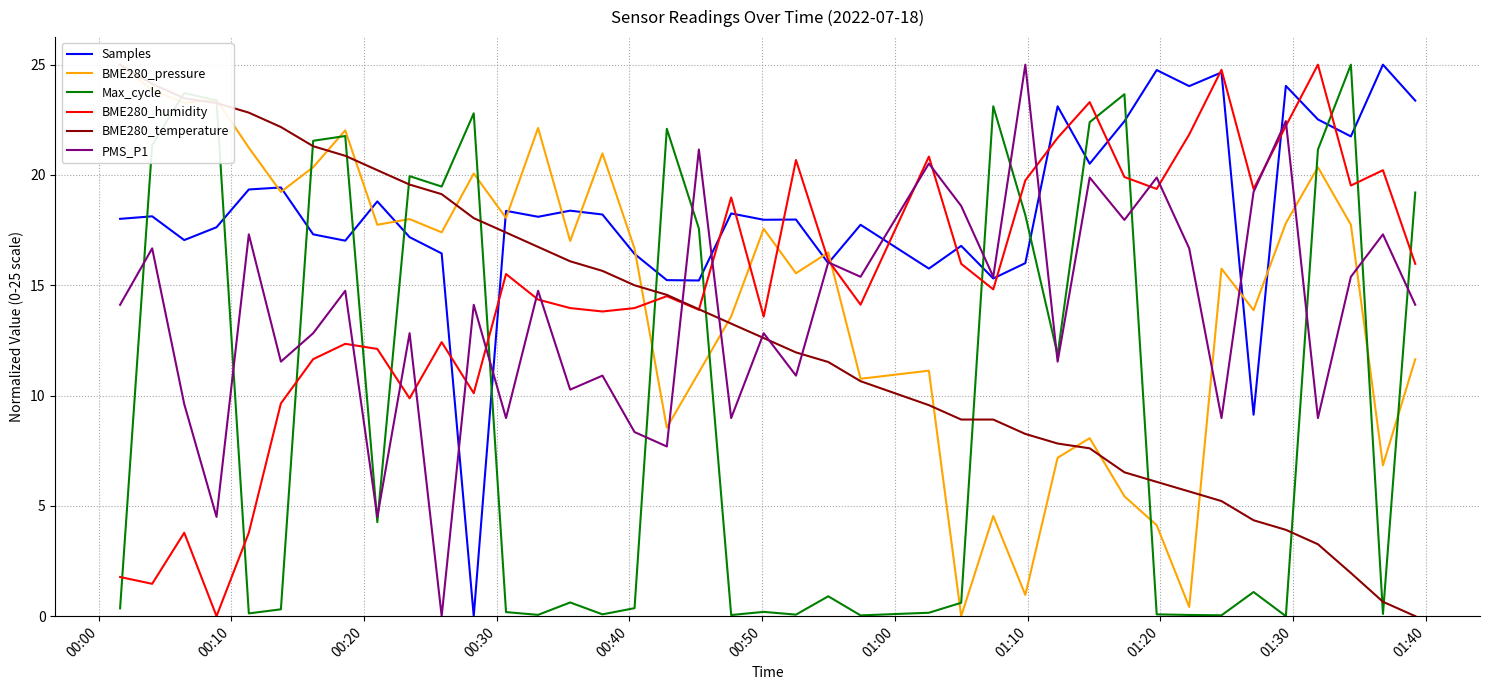

How many times do Samples and Max_cycle cross each other?

14